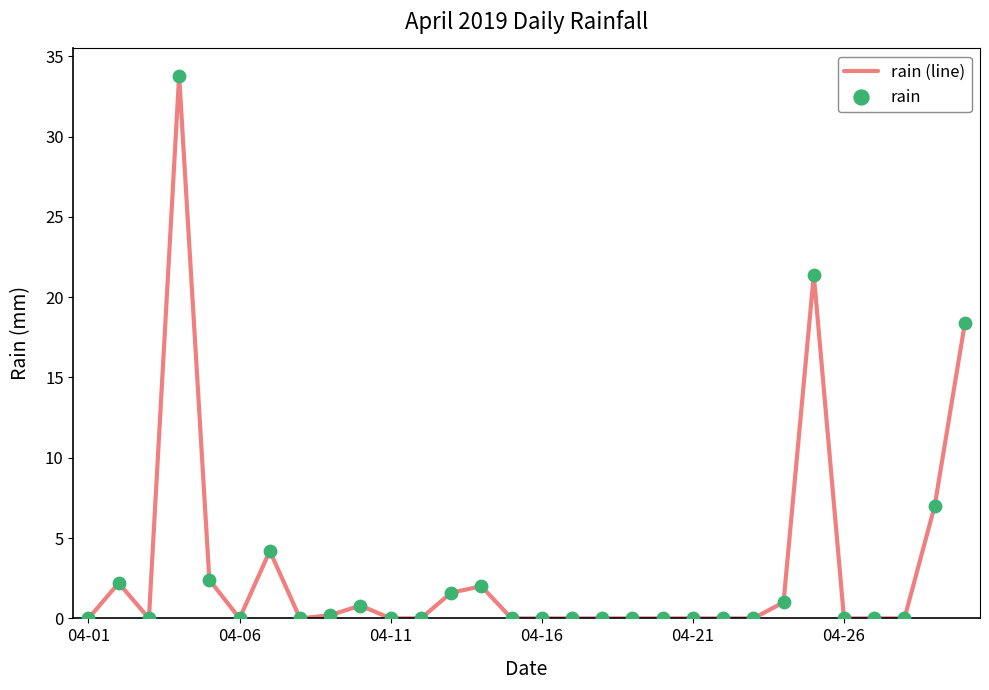

What is the difference between the maximum and minimum values?

33.8